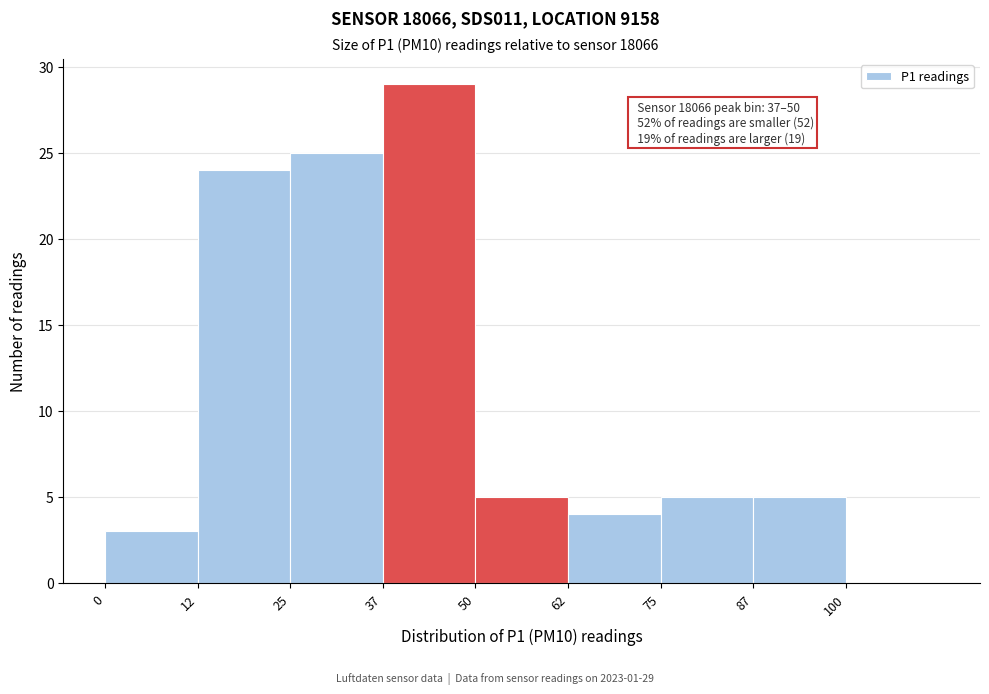

Over which range of the x-axis is the bar tallest?

37.5 to 50.0